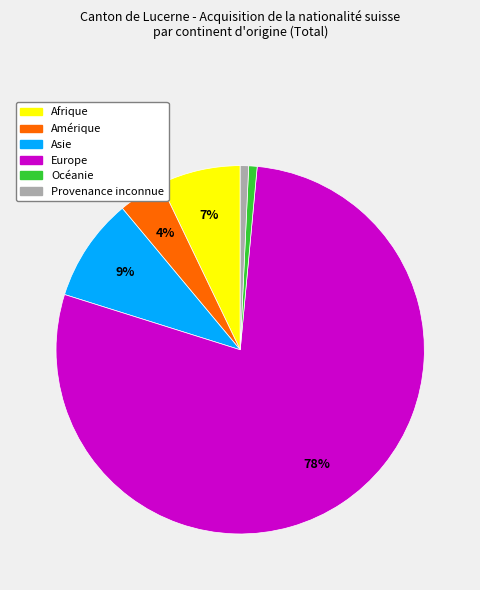

Which has a higher value, Europe or Océanie?

Europe